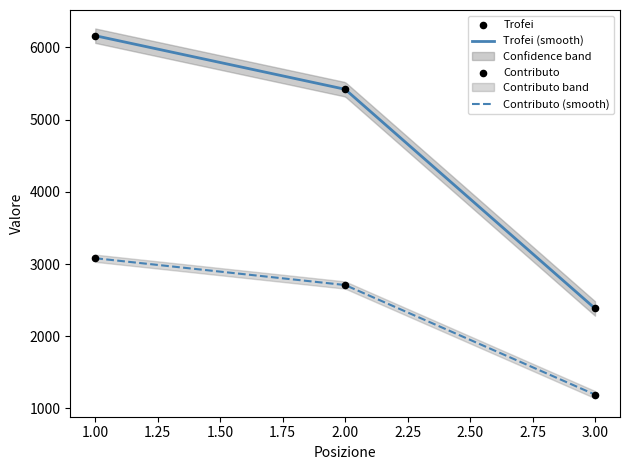

Which series has the largest Y range (max minus min)?

Trofei